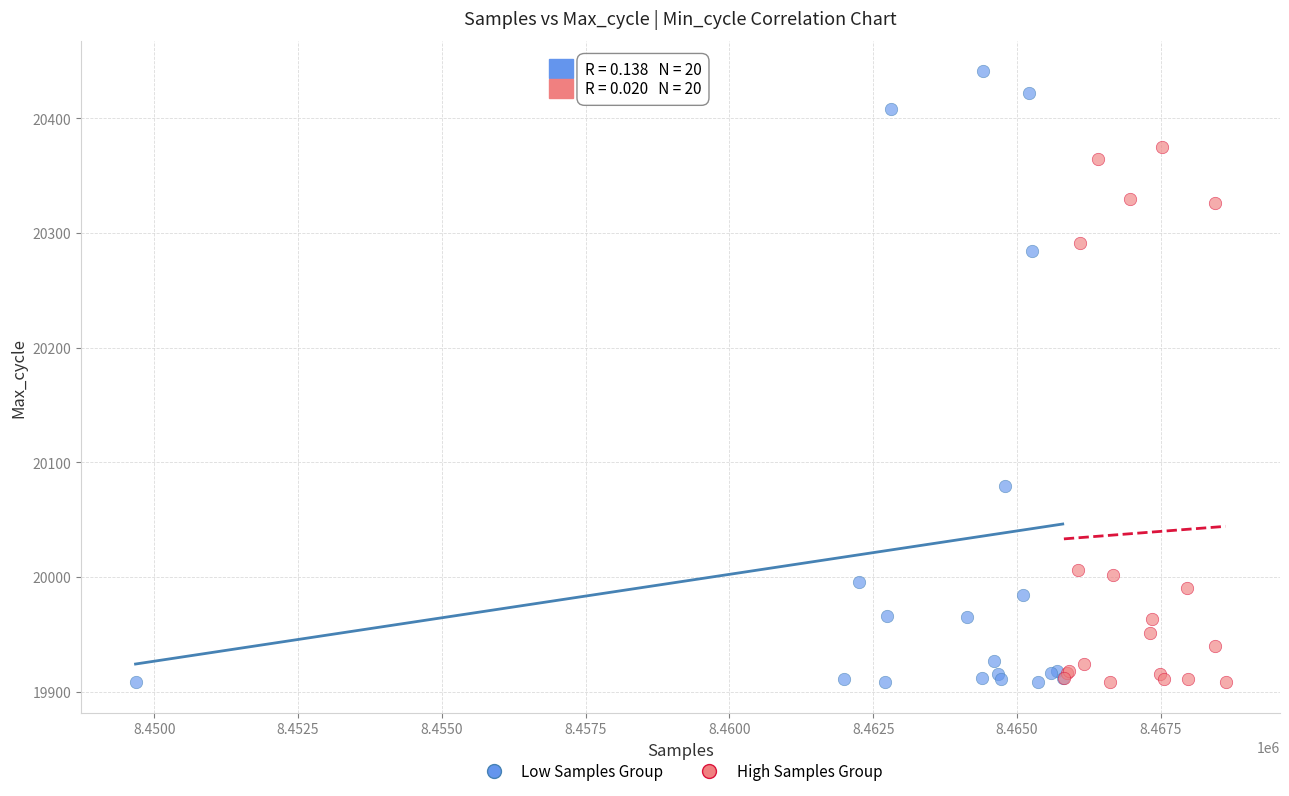

Which series has the largest Y range (max minus min)?

Low Samples Group